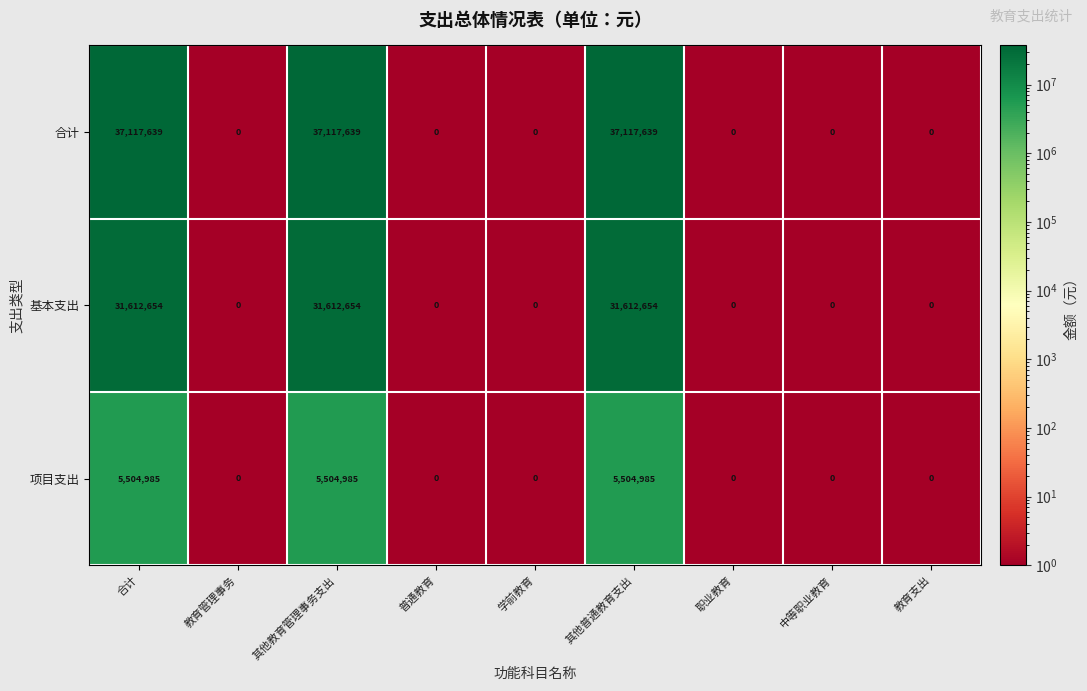

What is the minimum value shown in the chart?

0